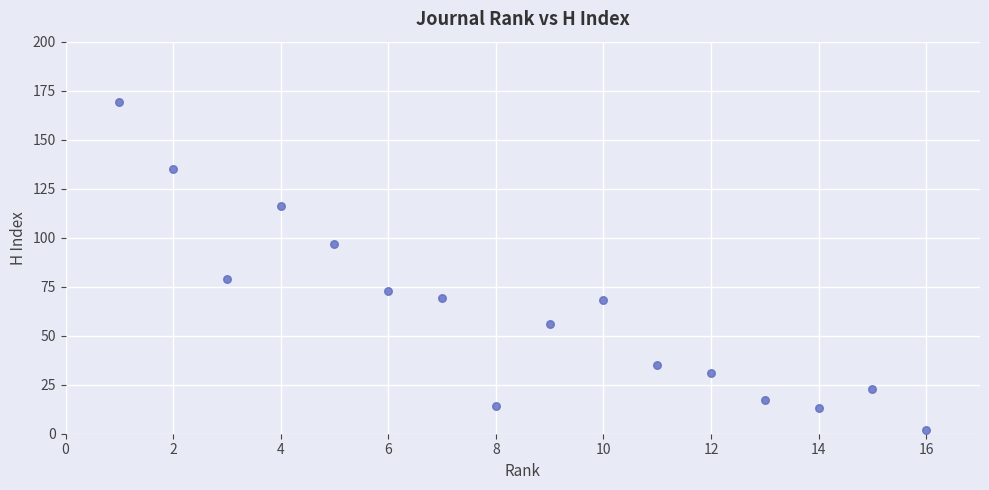

What is the range of Y values (max minus min)?

167